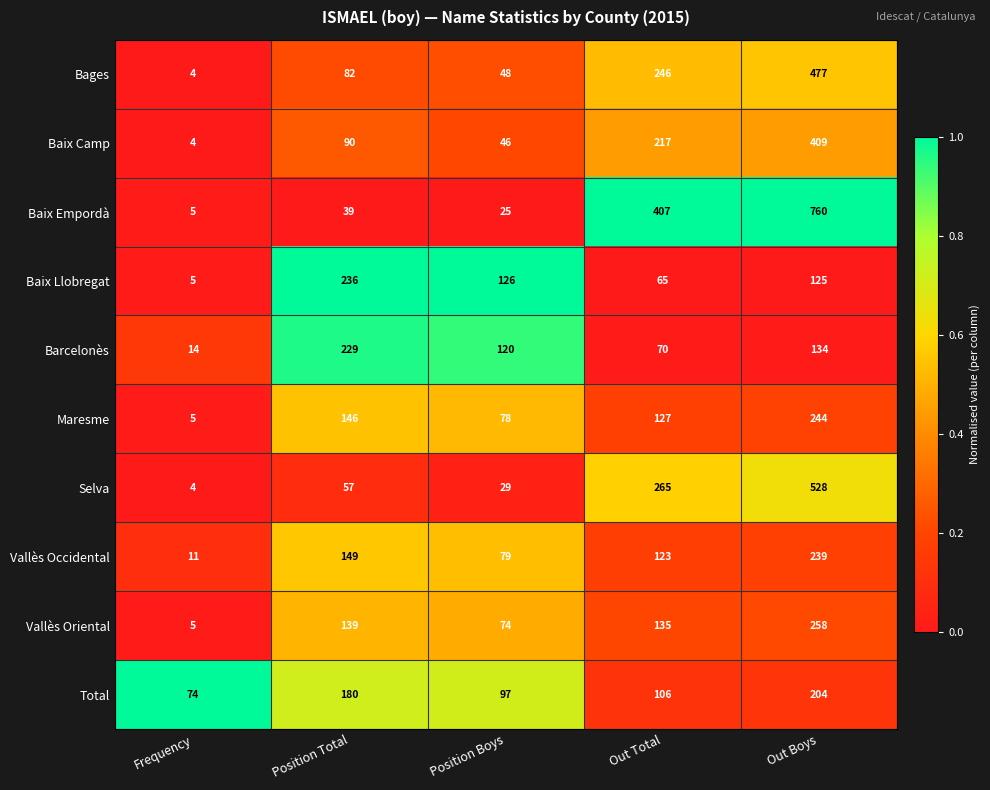

At which category is the sum across all series the highest?

Out Boys